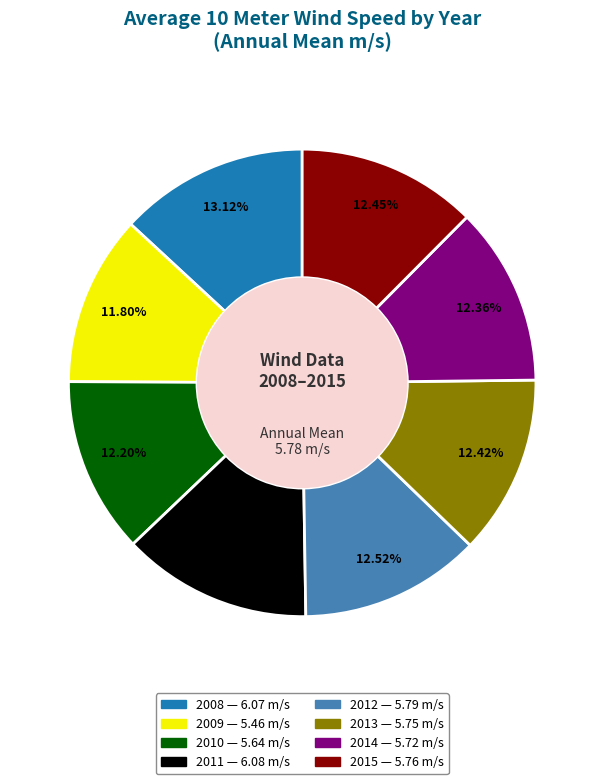

To the nearest percent, what is the average slice percentage?

12%